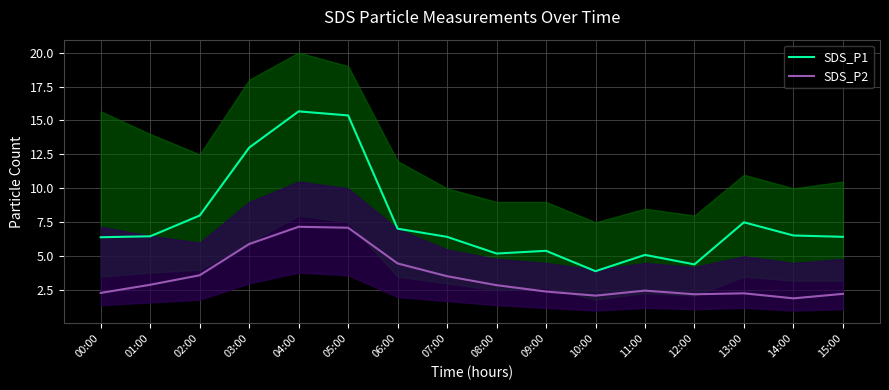

What is the difference between the highest and lowest values at 08:00?

2.3